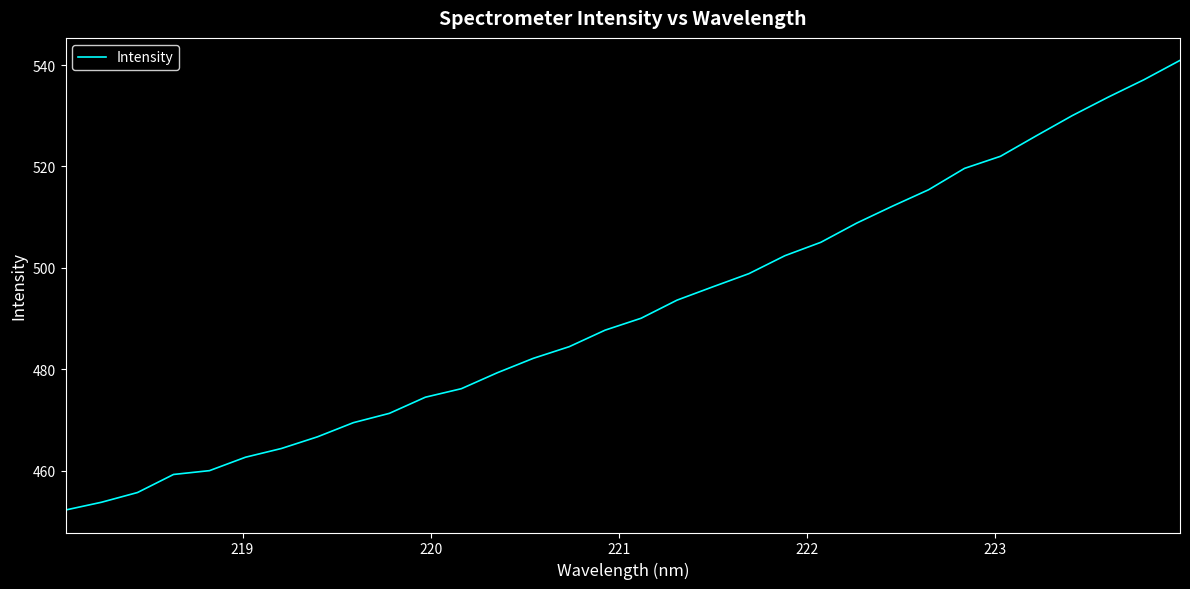

What is the smallest value displayed?

452.2